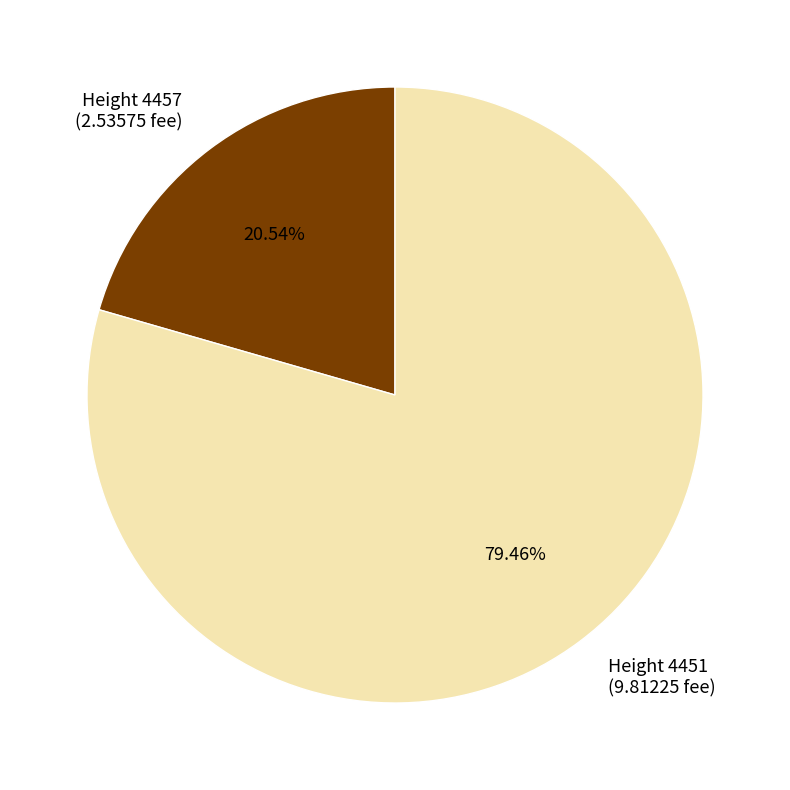

Does Height 4457 (2.53575 fee) account for over 50% of the chart?

No